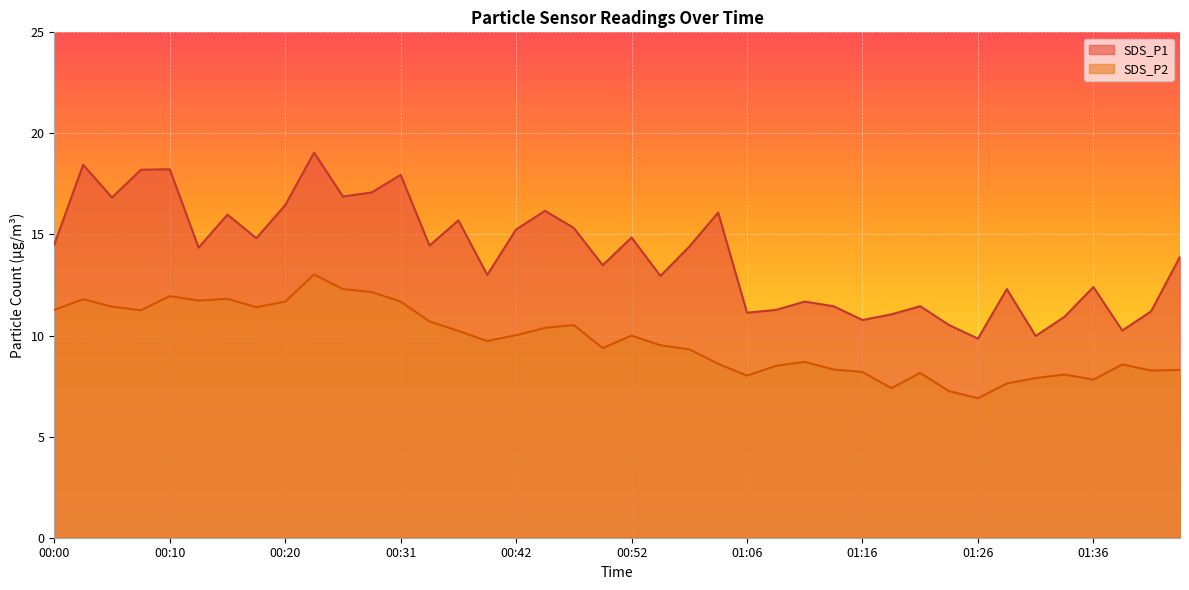

True or false: SDS_P2 has a value of 8.2 at 01:16.

True